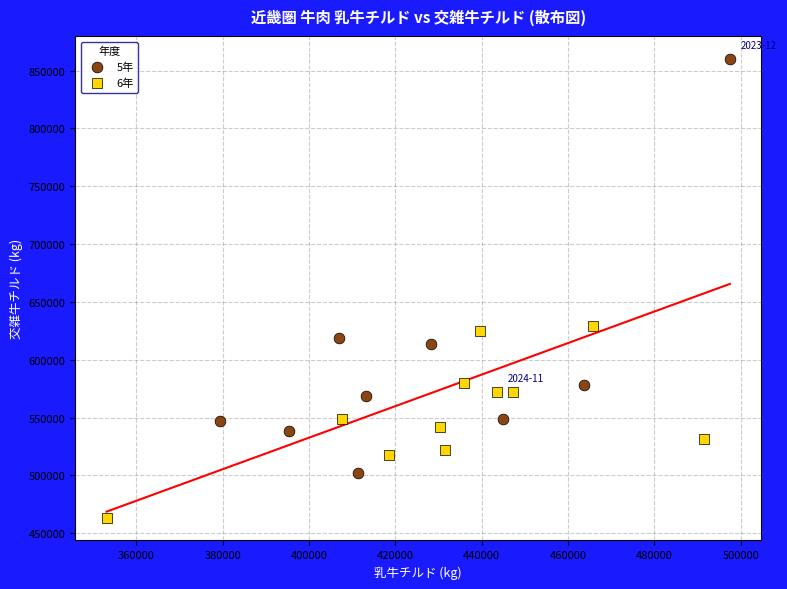

What are all the series names shown in the legend?

5年, 6年